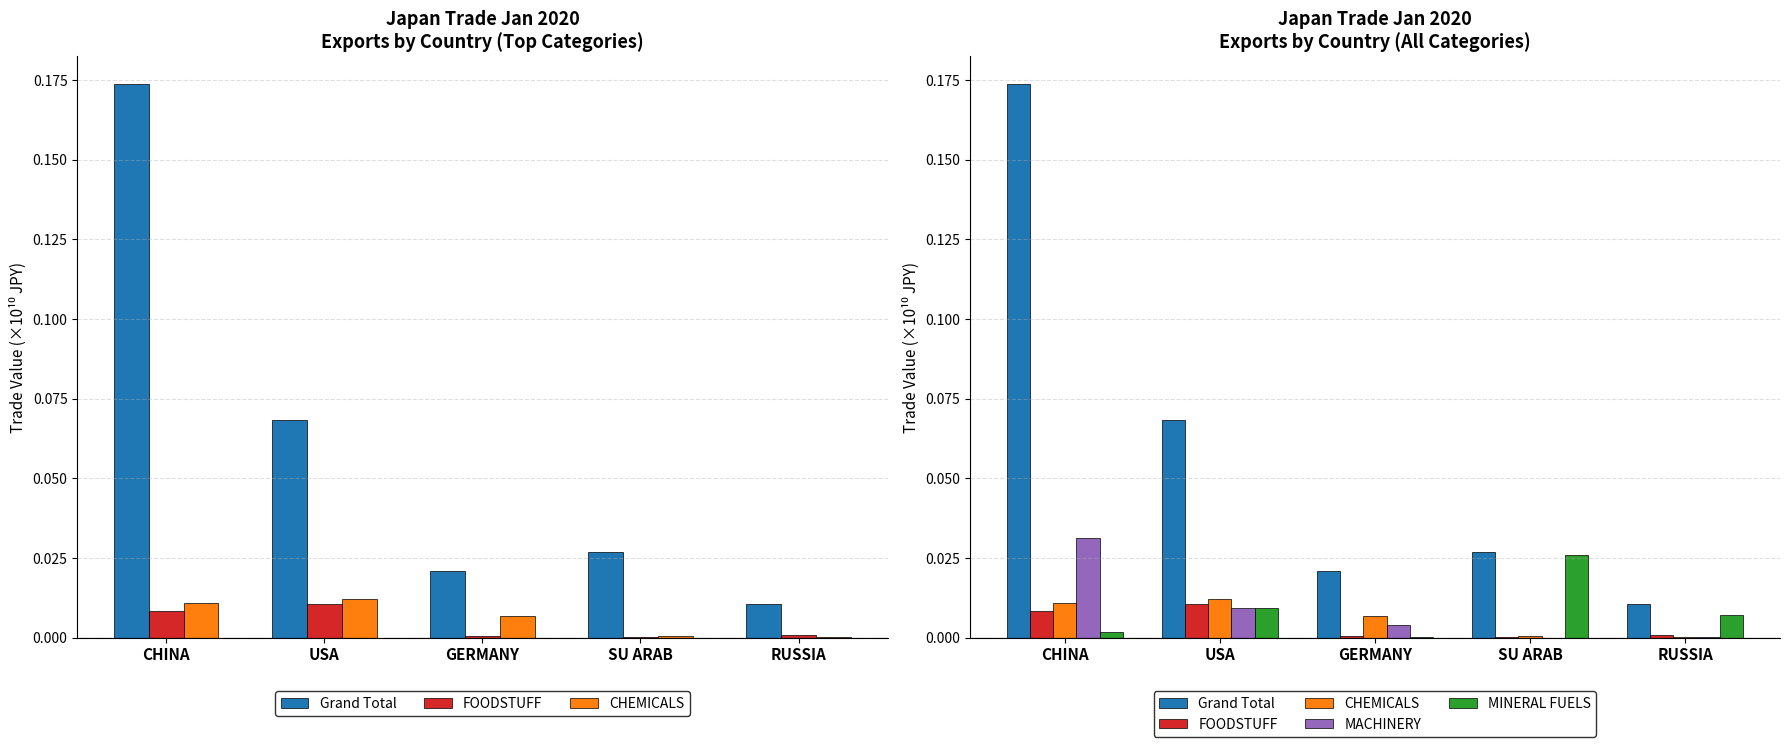

True or false: CHEMICALS has a value of 0.0 at RUSSIA.

False